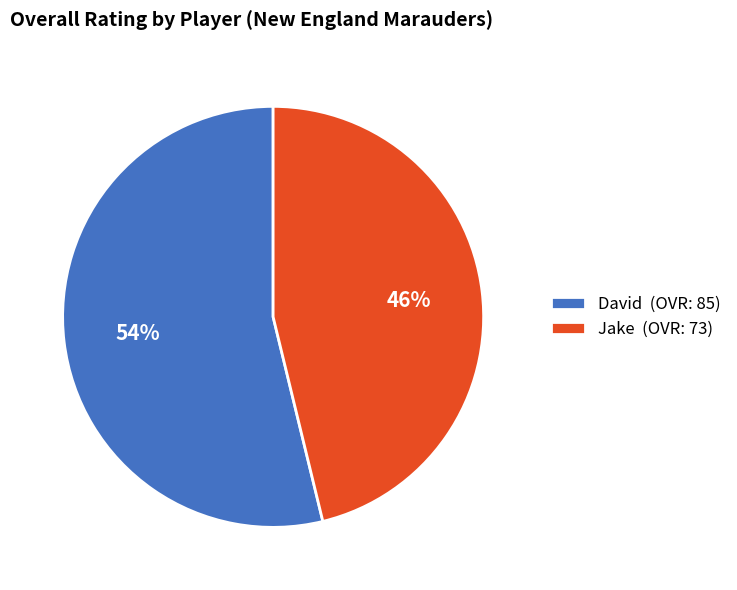

Rank the categories by value from highest to lowest.

David, Jake